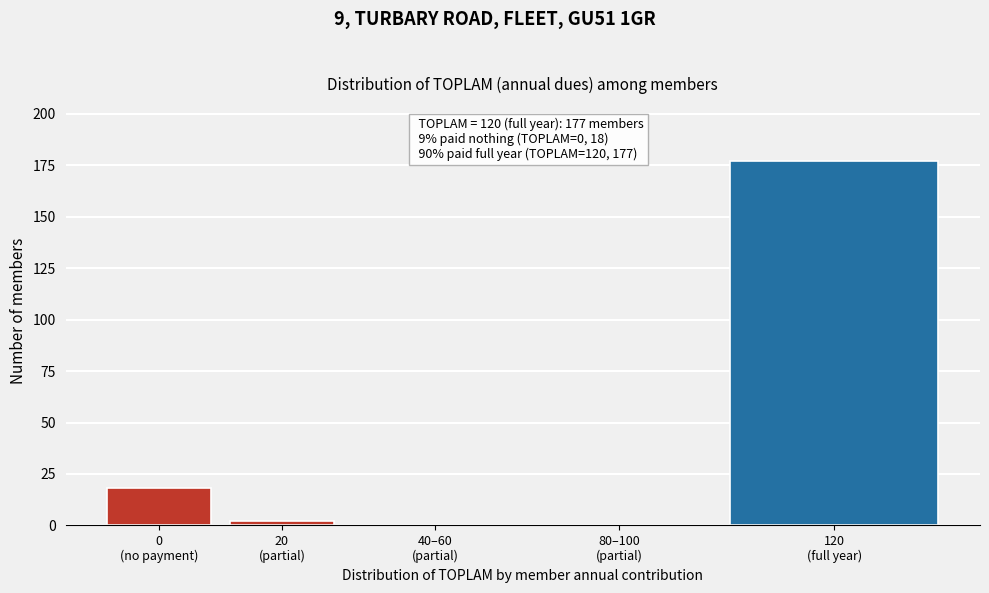

What is the maximum value shown in the chart?

177